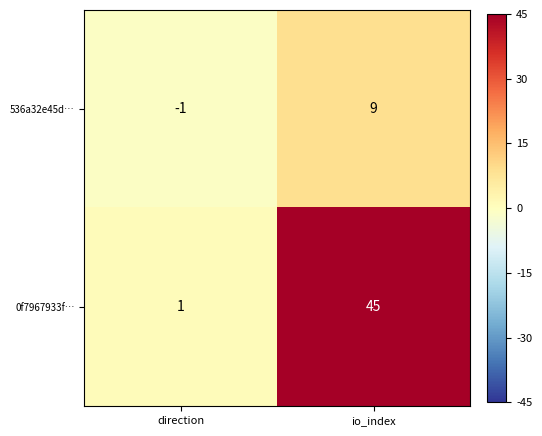

Reading left to right, list all the values displayed in this chart.

536a32e45d…: direction=-1	io_index=9
0f7967933f…: direction=1	io_index=45